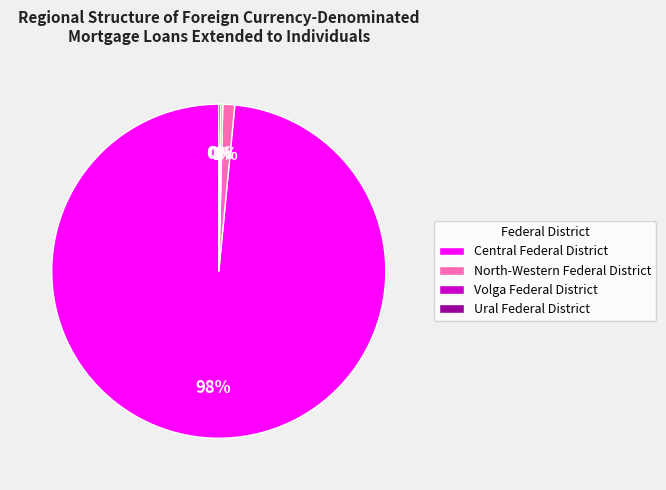

Is there any slice that represents more than half of the pie?

Yes